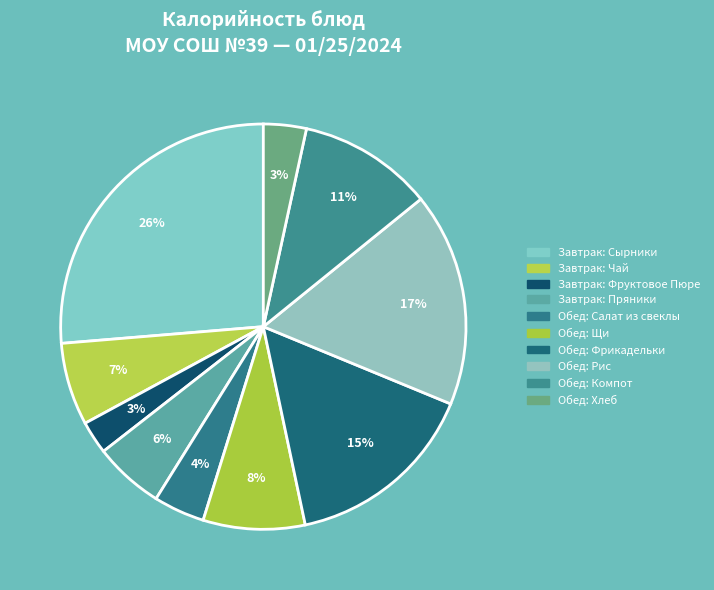

To the nearest percent, what is the difference between the largest and smallest slice percentages?

24%